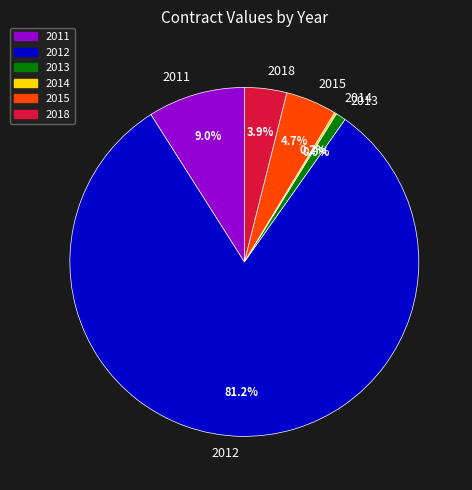

How much of the chart is everything except 2013?

99.1%